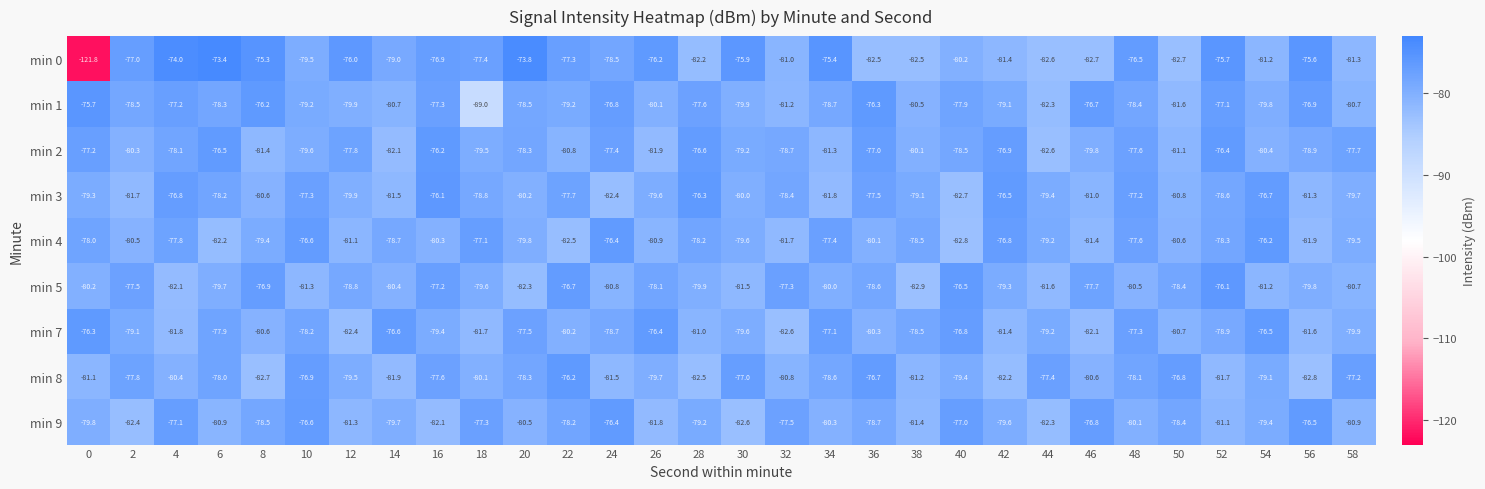

What is the maximum value shown in the chart?

-73.4